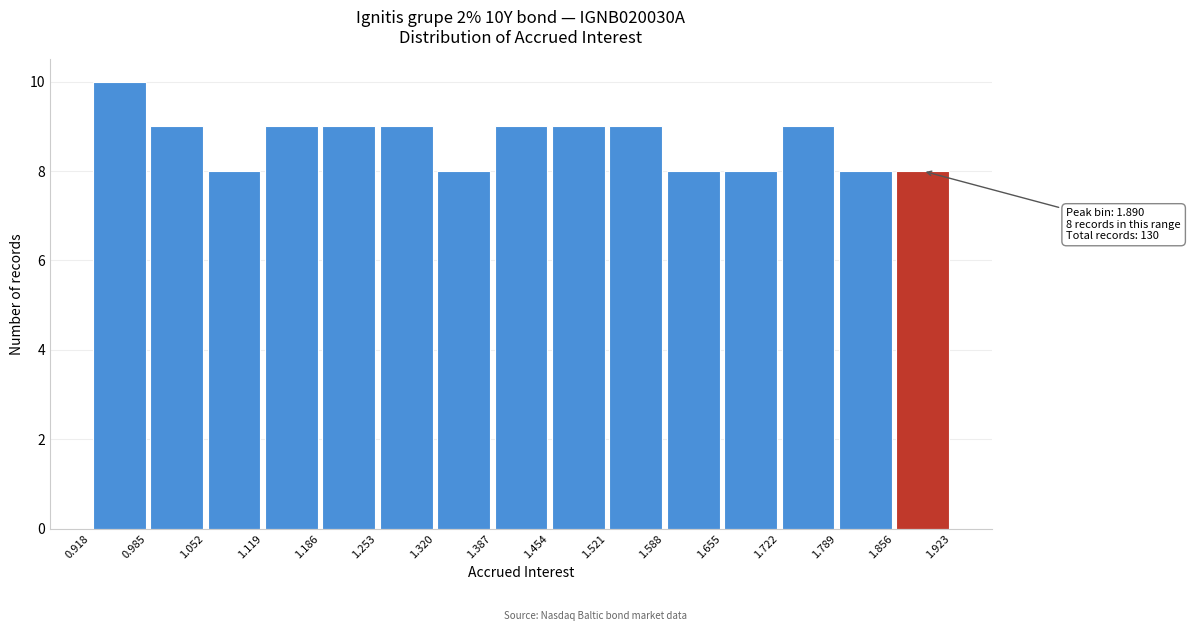

Which range on the x-axis has the tallest bar?

0.918 to 0.985